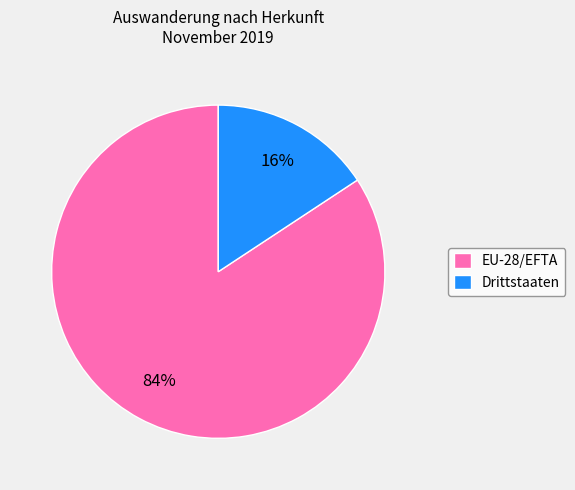

The EU-28/EFTA slice represents 70% of the pie. True or false?

False